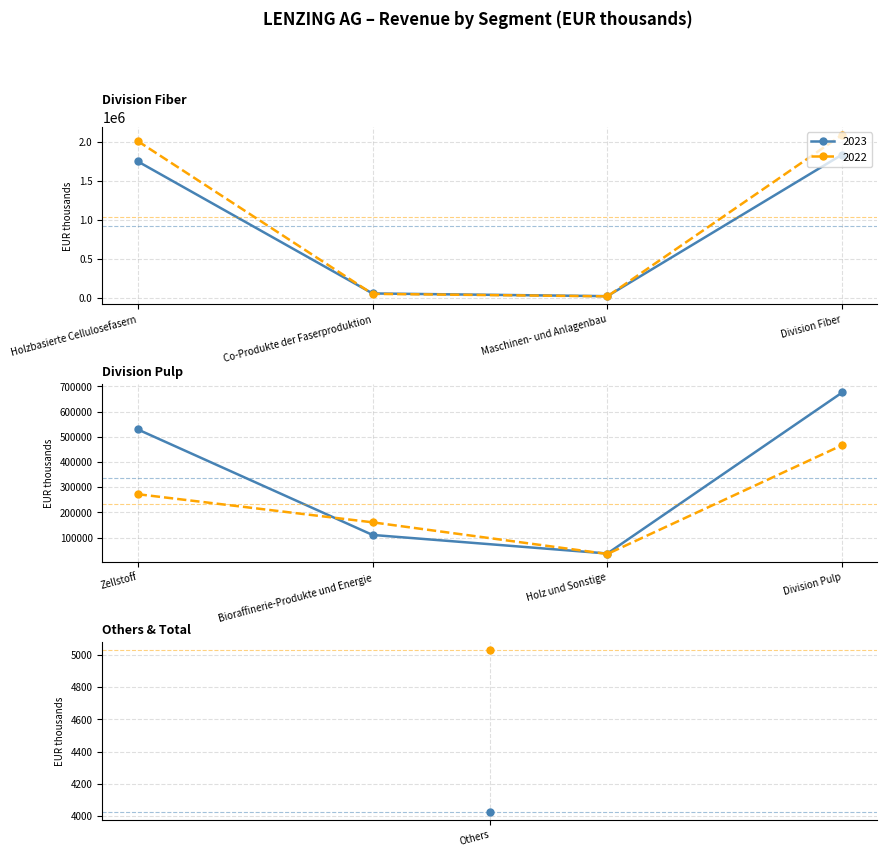

What is the average value of the 2023 series?

559812